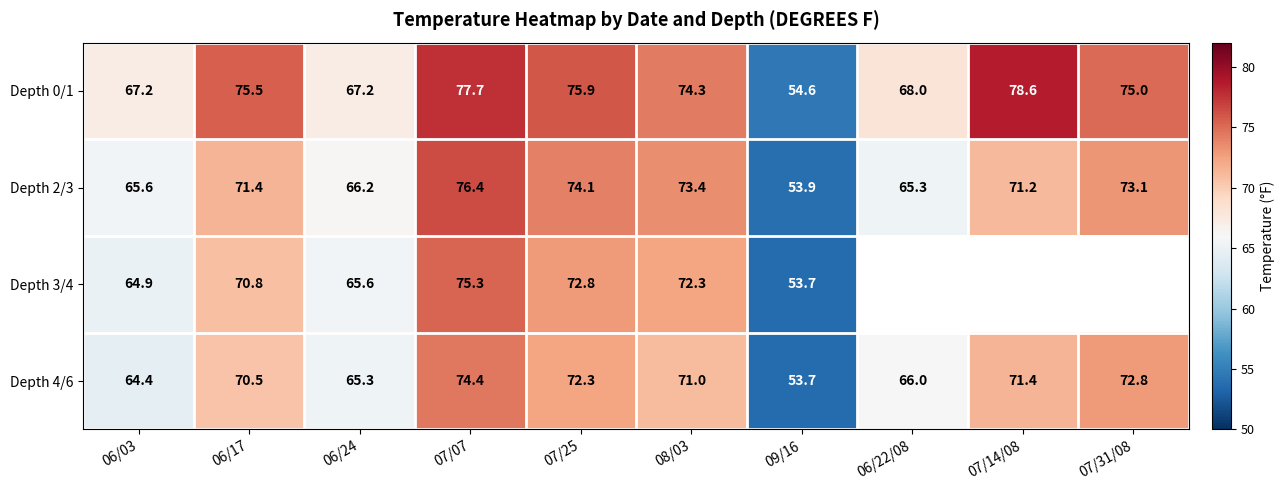

What is the approximate value of Depth 2/3 at 06/24?

66.2